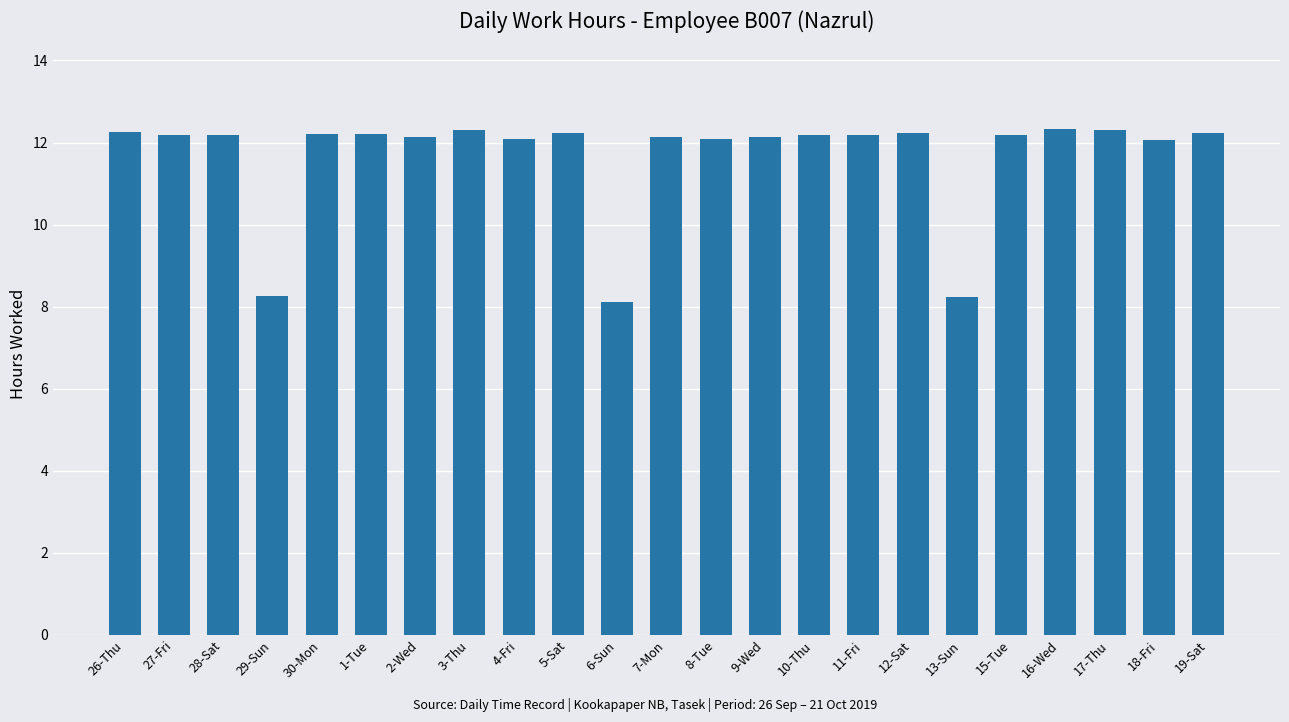

What is the difference between the second highest and second lowest values?

4.1